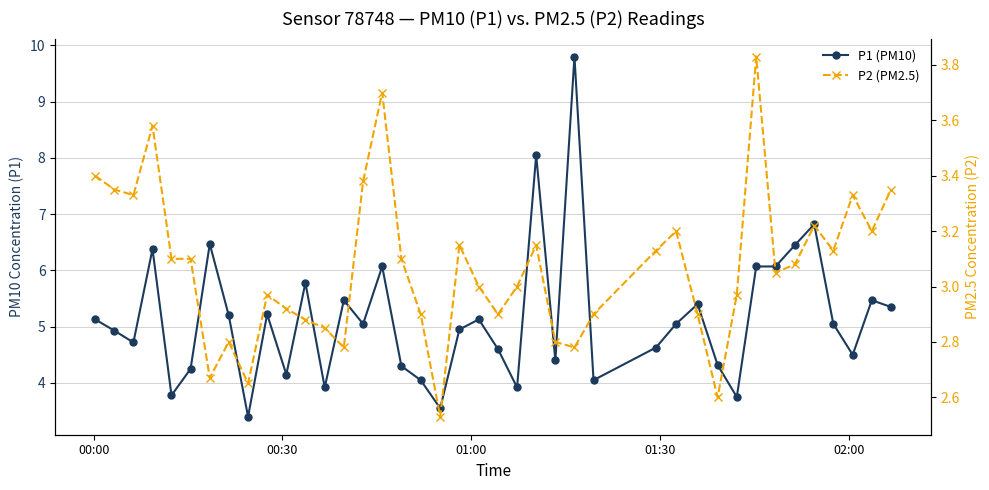

True or false: P1 (PM10) and P2 (PM2.5) cross at least once.

False